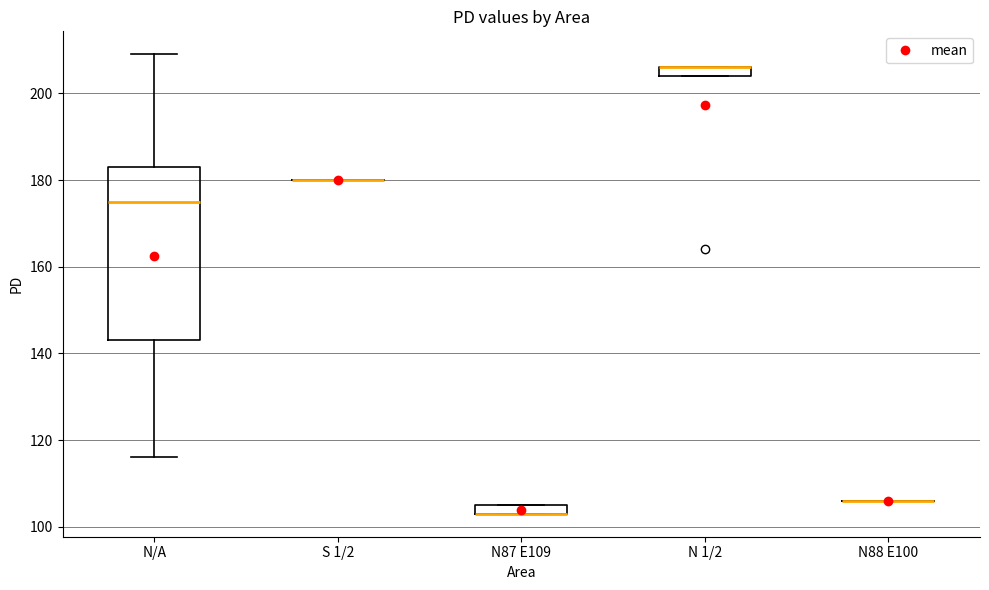

Which box is the tallest, from its lower edge to its upper edge?

N/A